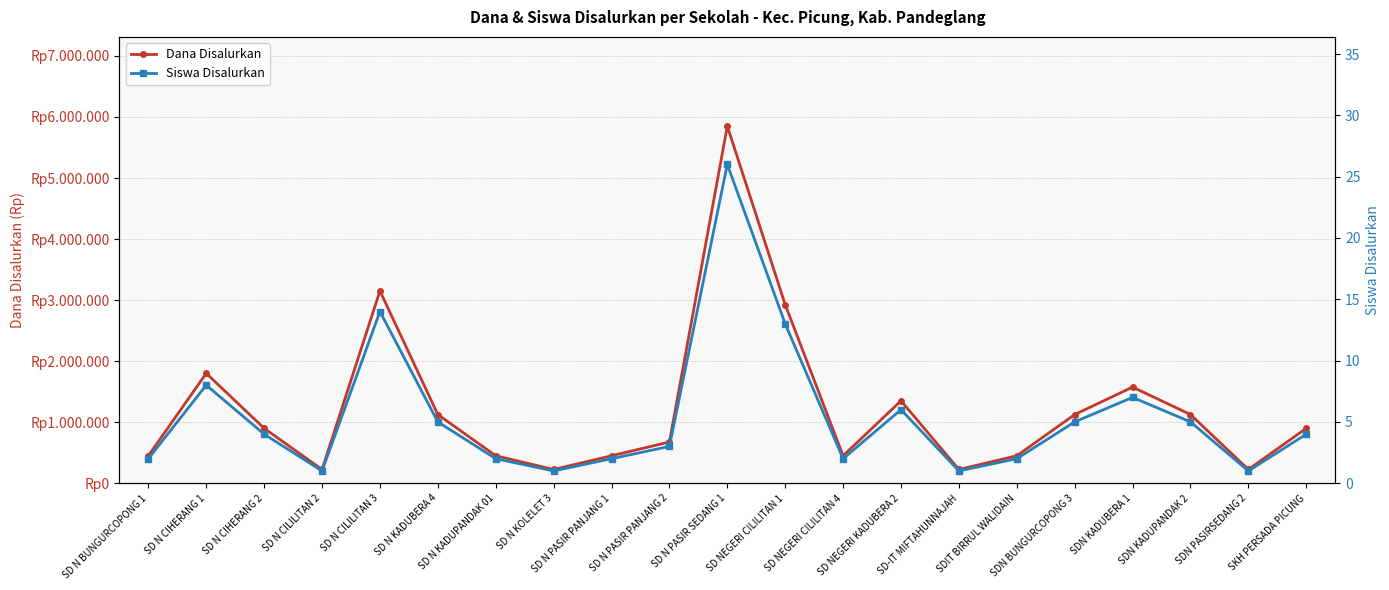

Where is the first local maximum for Dana Disalurkan?

SD N CIHERANG 1